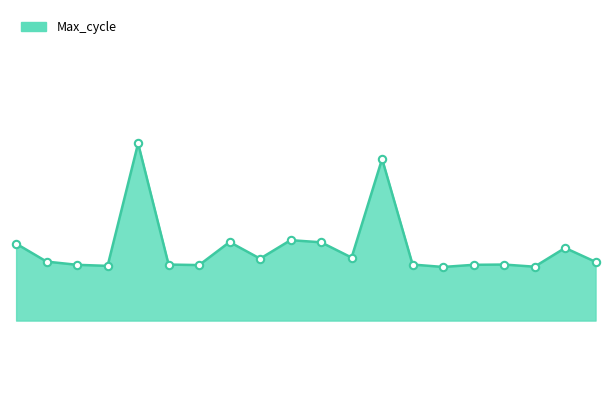

Is this an area chart (filled region under the line)?

Yes